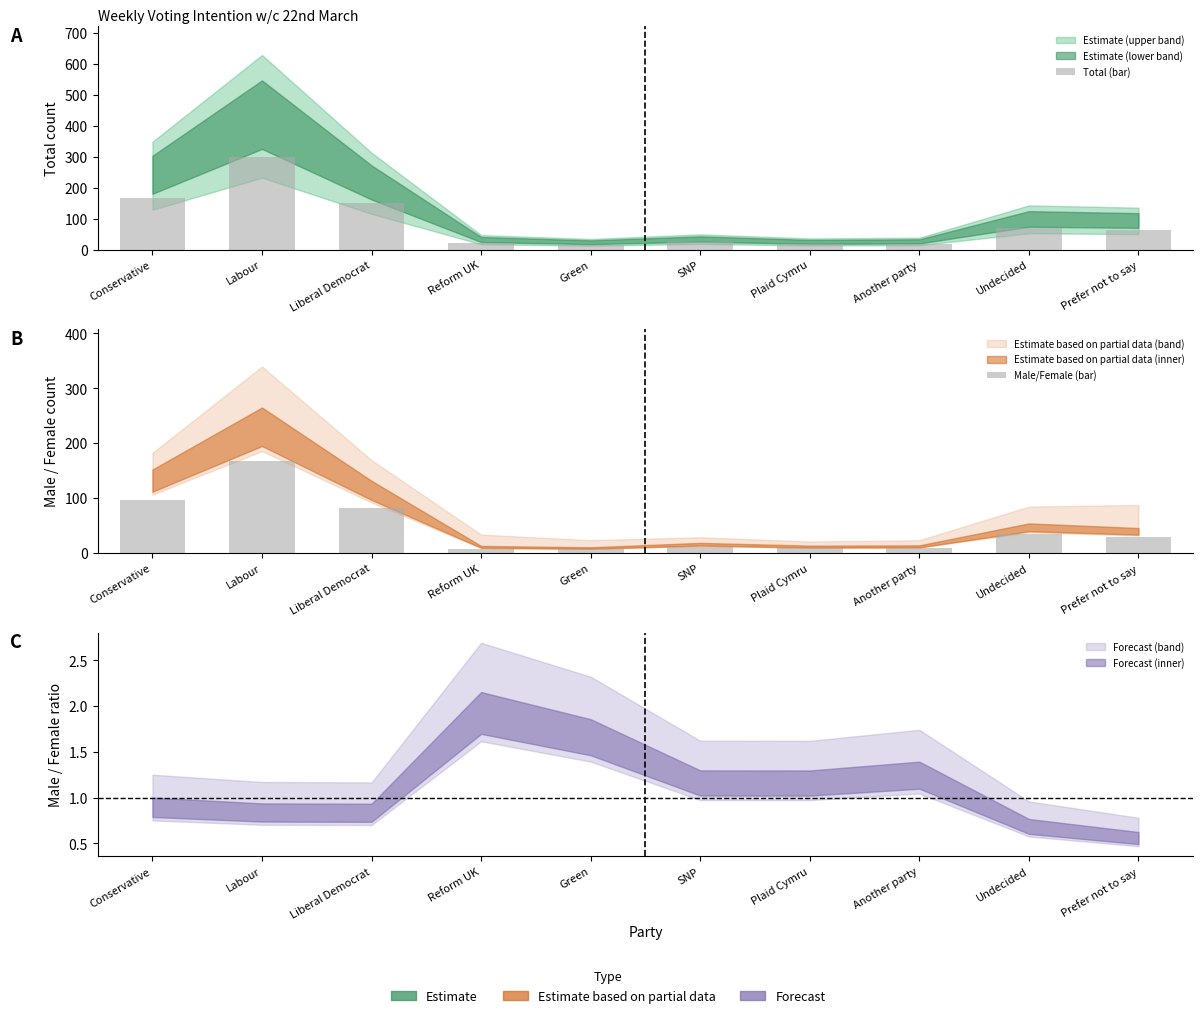

Which category has the highest value across all series?

Labour